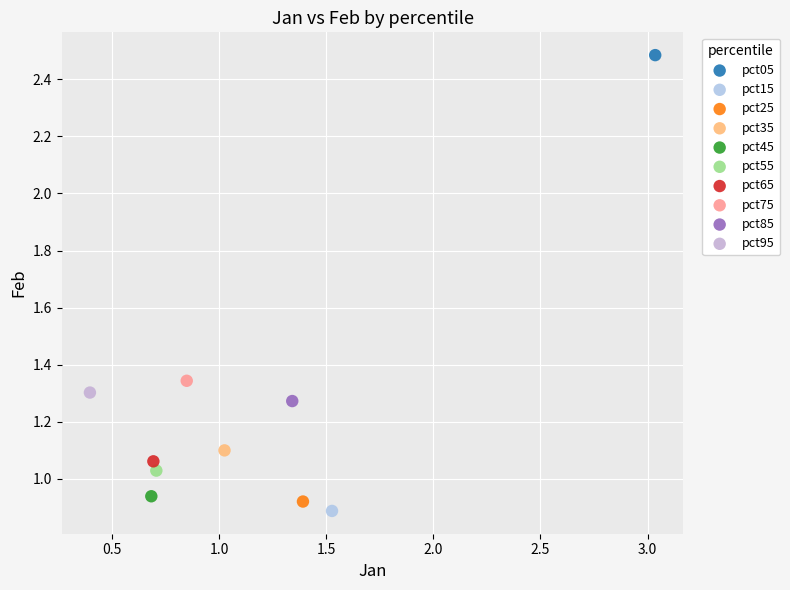

Which series reaches the maximum Y coordinate?

pct05